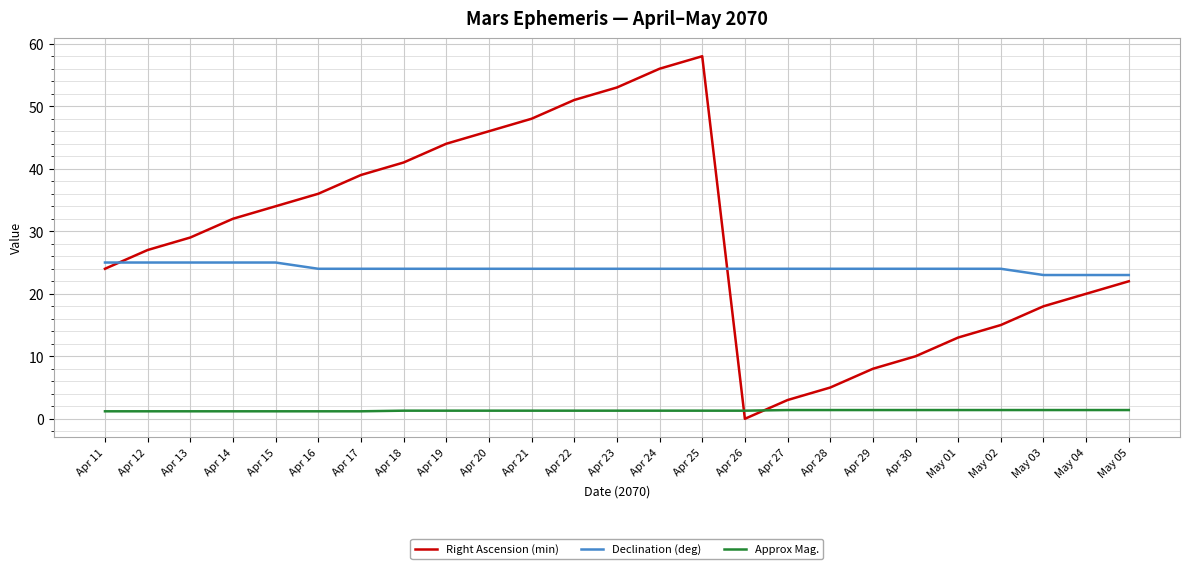

Count the number of categories in the chart.

25